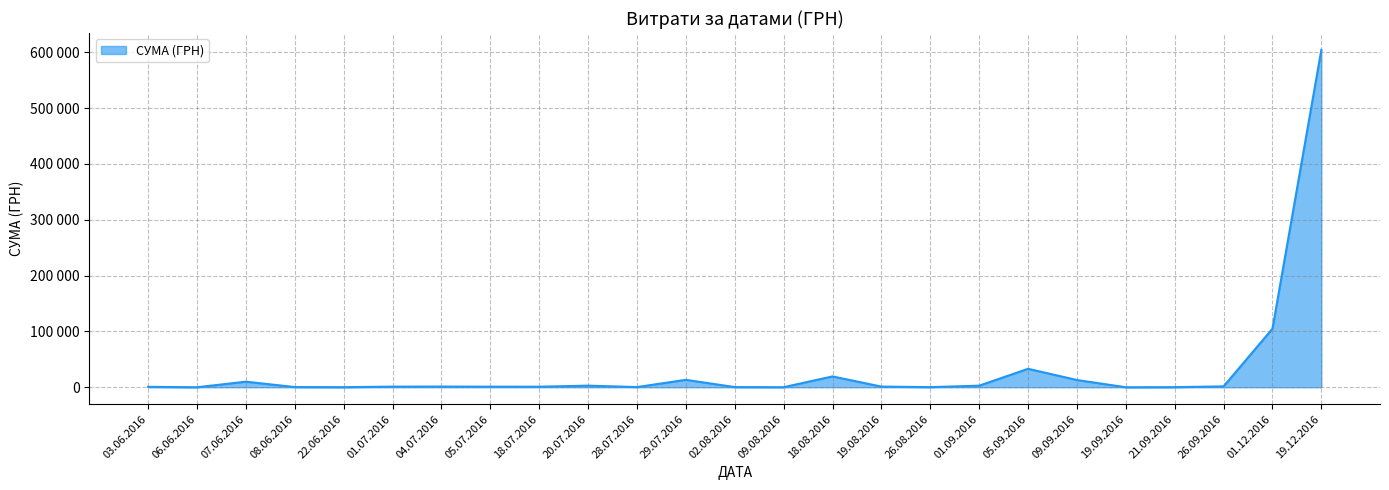

Does the chart display data point markers on the line(s)?

No